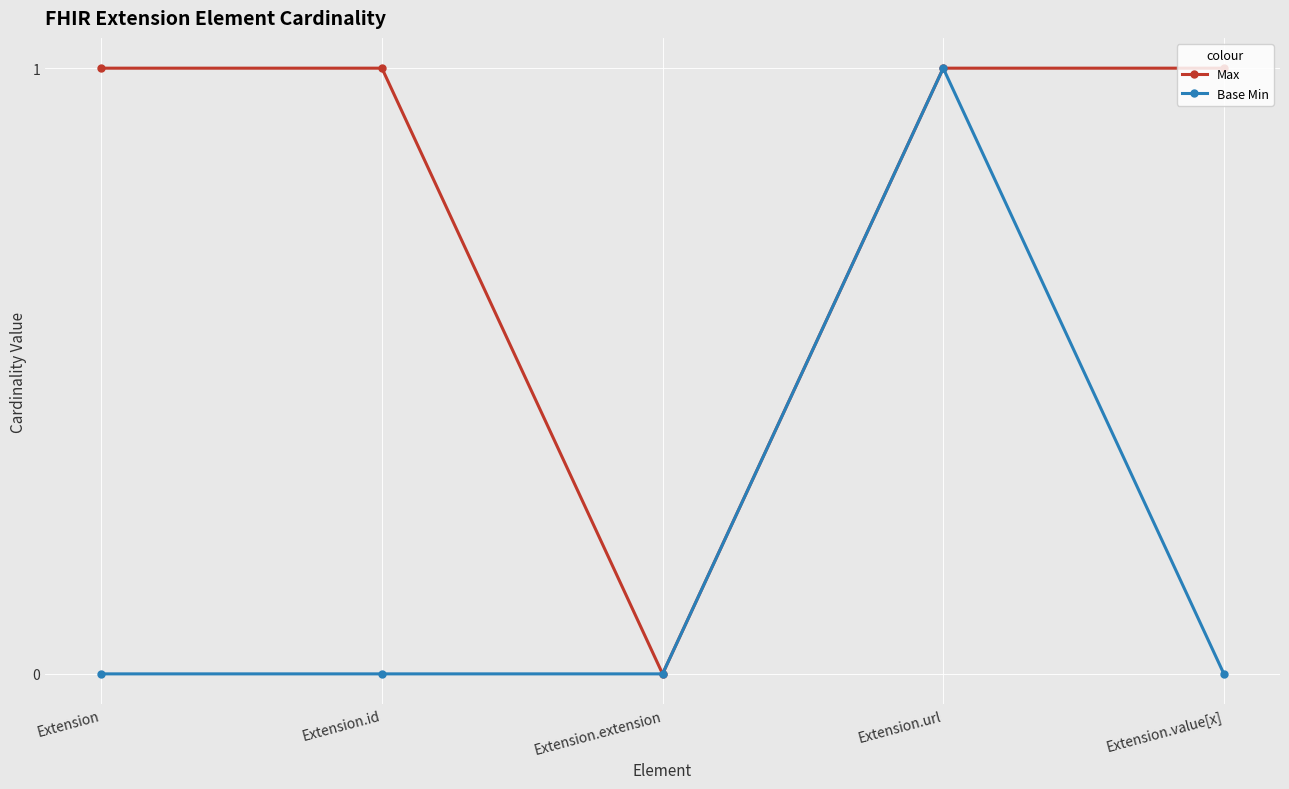

How many lines are shown in the chart?

2